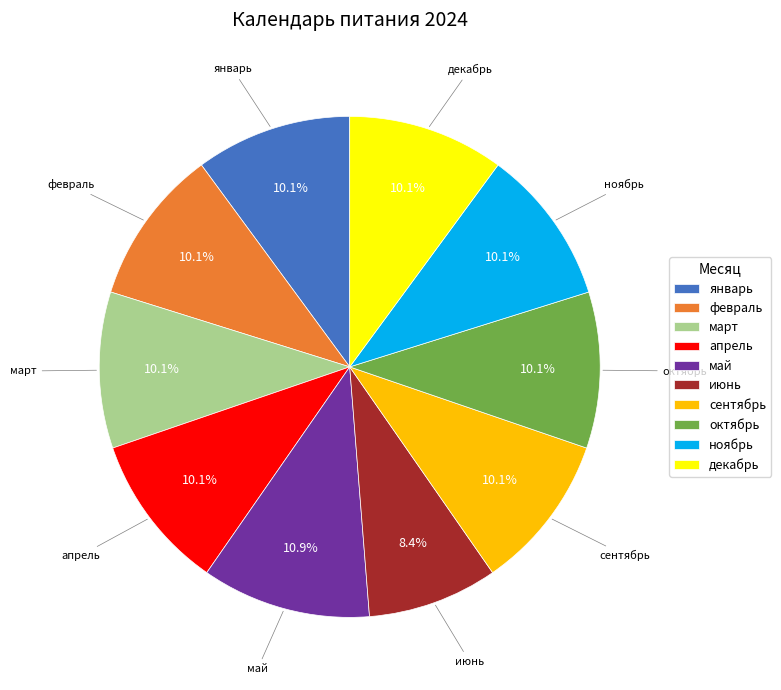

How much of the chart is everything except май?

89.1%